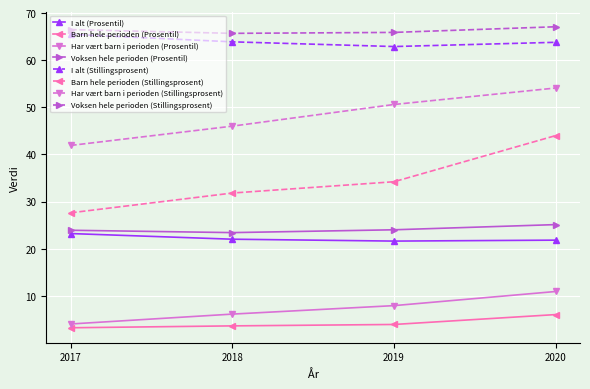

What is the value of the Har vært barn i perioden (Stillingsprosent) point at the 1st from the left?

41.9